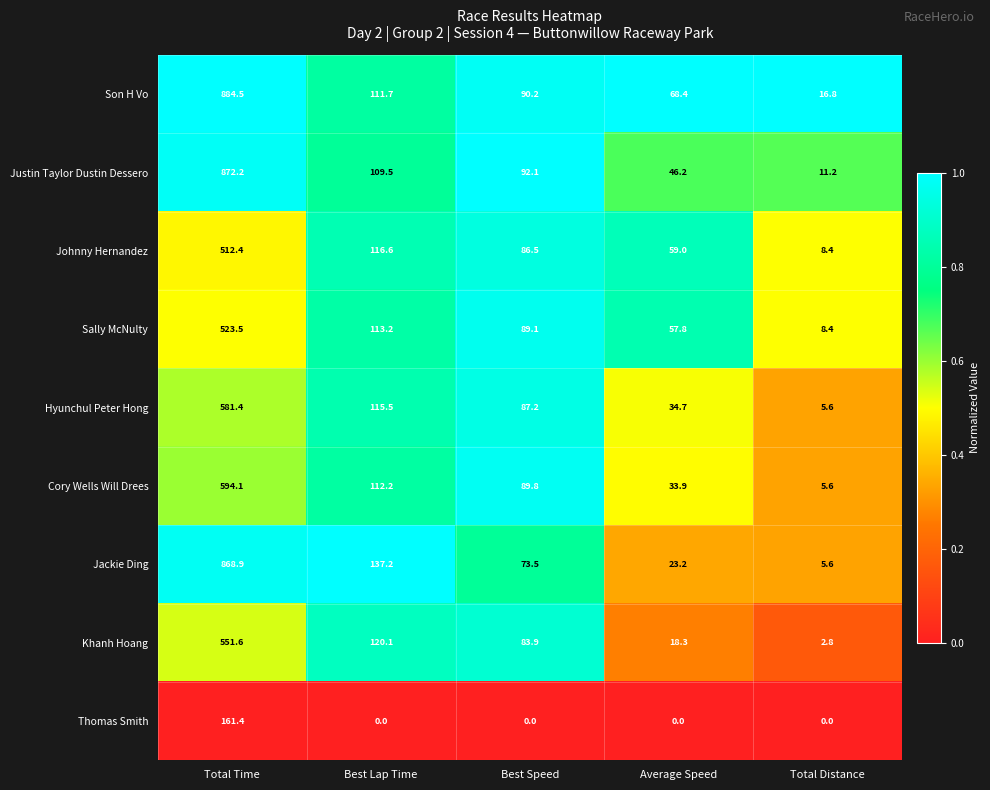

How many series are shown in this chart?

9